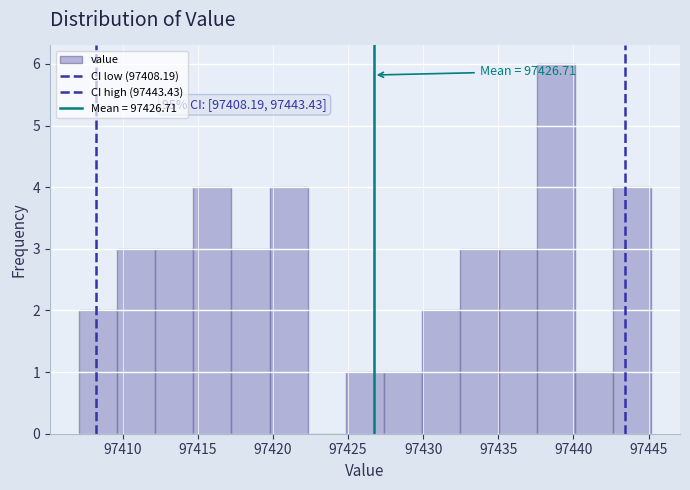

Over which range of the x-axis is the bar tallest?

97437.5 to 97440.0